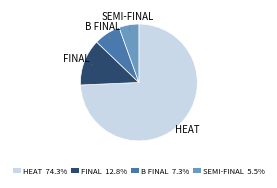

How many segments does this pie chart have?

4